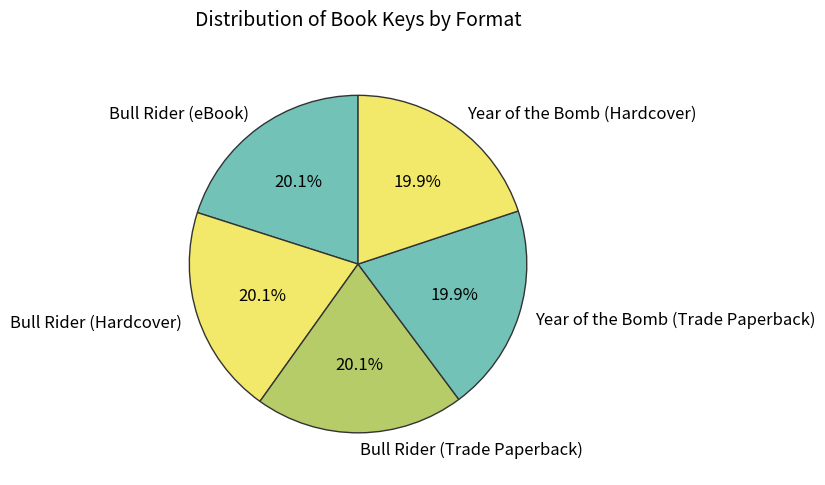

Combined, do Bull Rider (Trade Paperback) and Year of the Bomb (Hardcover) account for over 50%?

No